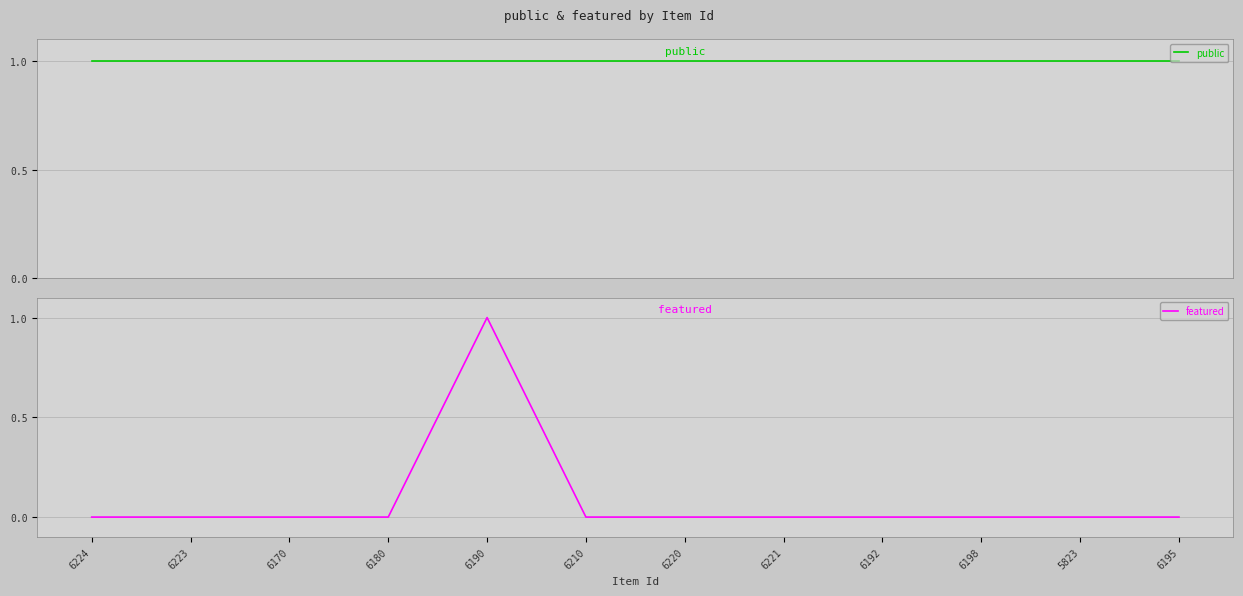

Rank the series at 6223 from highest to lowest value.

public, featured